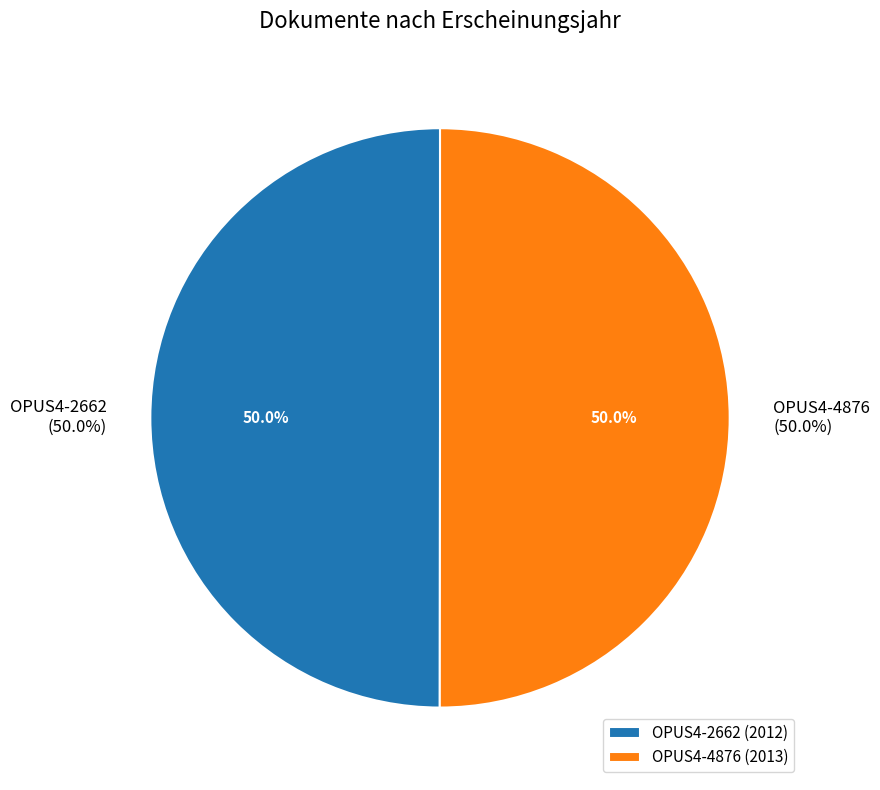

Is there a majority slice in this chart?

Yes